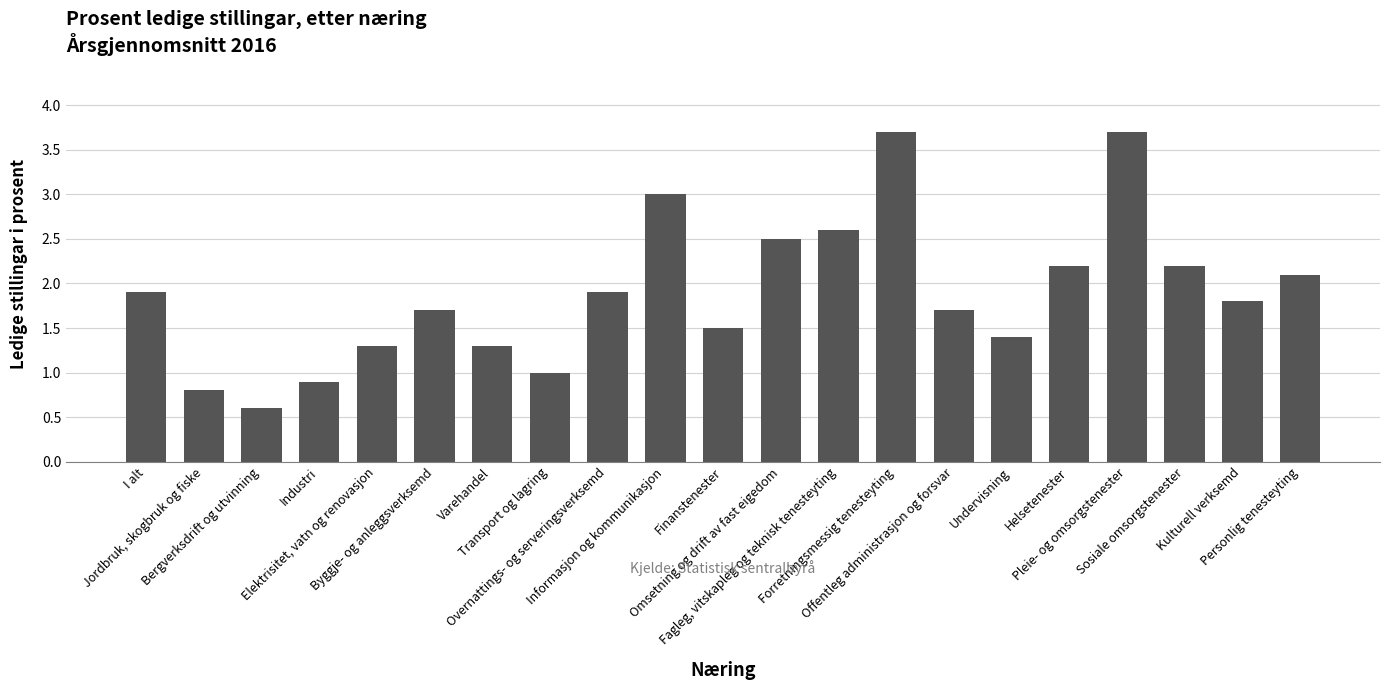

Between Informasjon og kommunikasjon and Omsetning og drift av fast eigedom, which is larger?

Informasjon og kommunikasjon